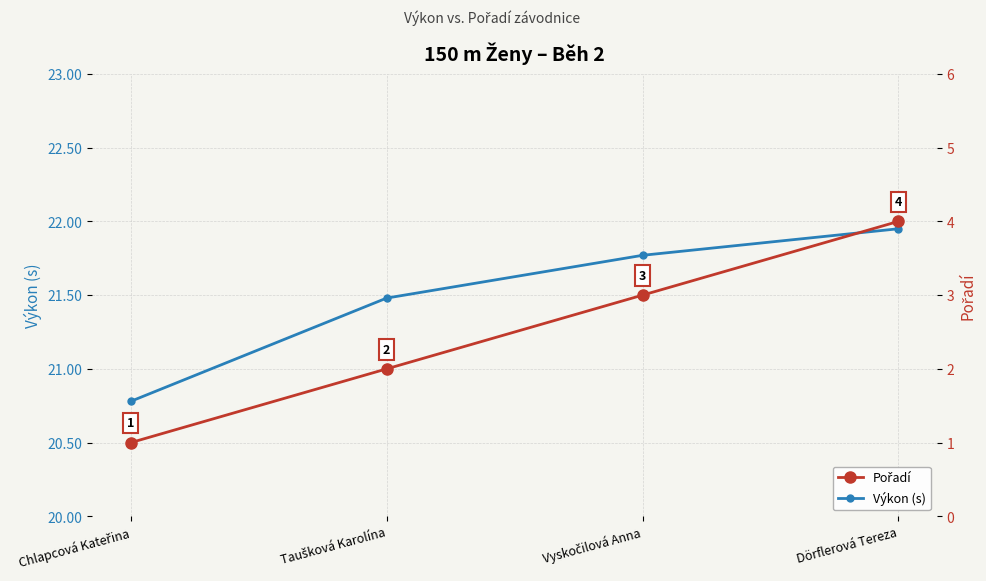

What is the difference between the maximum and minimum values in the Pořadí series?

3.0